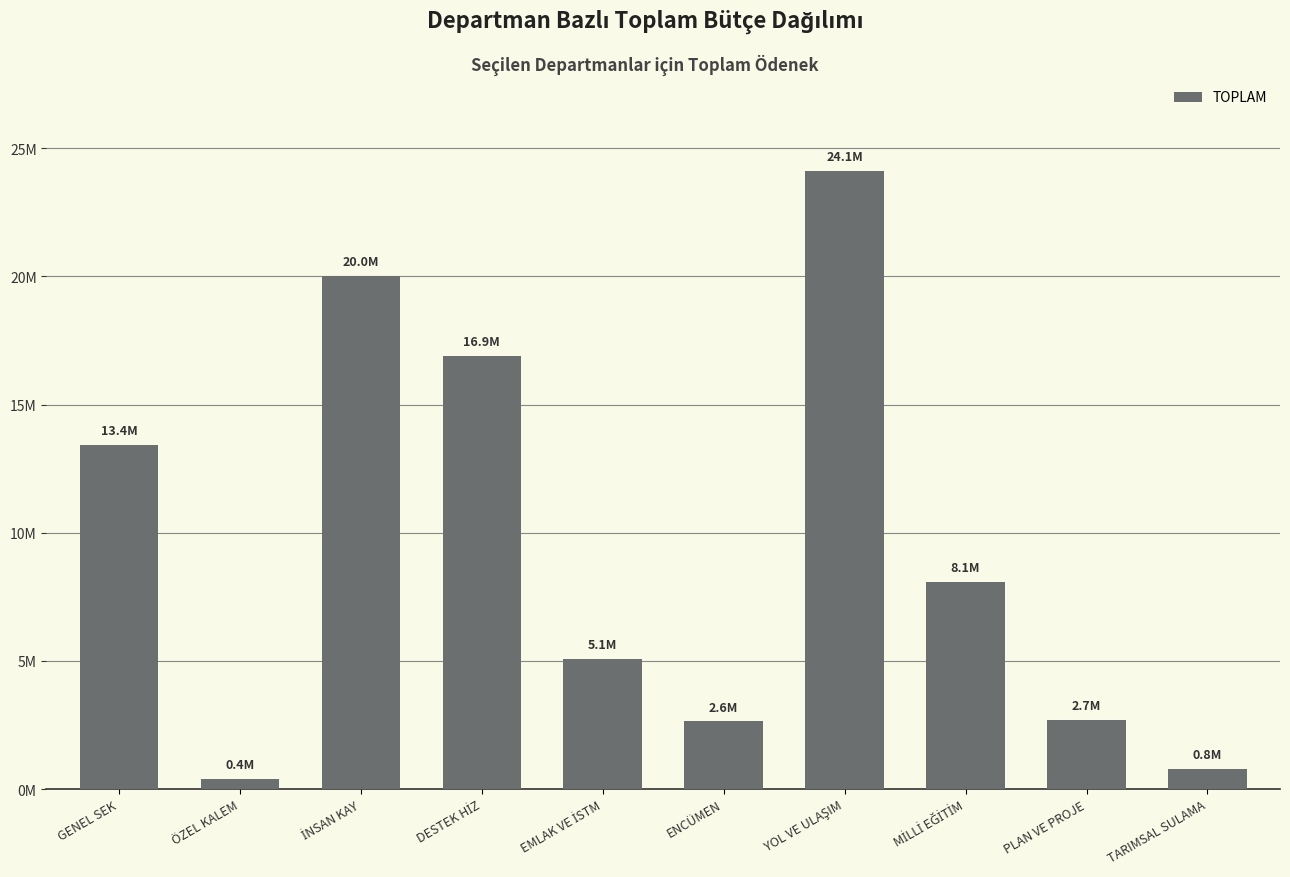

Are the bars horizontal?

No